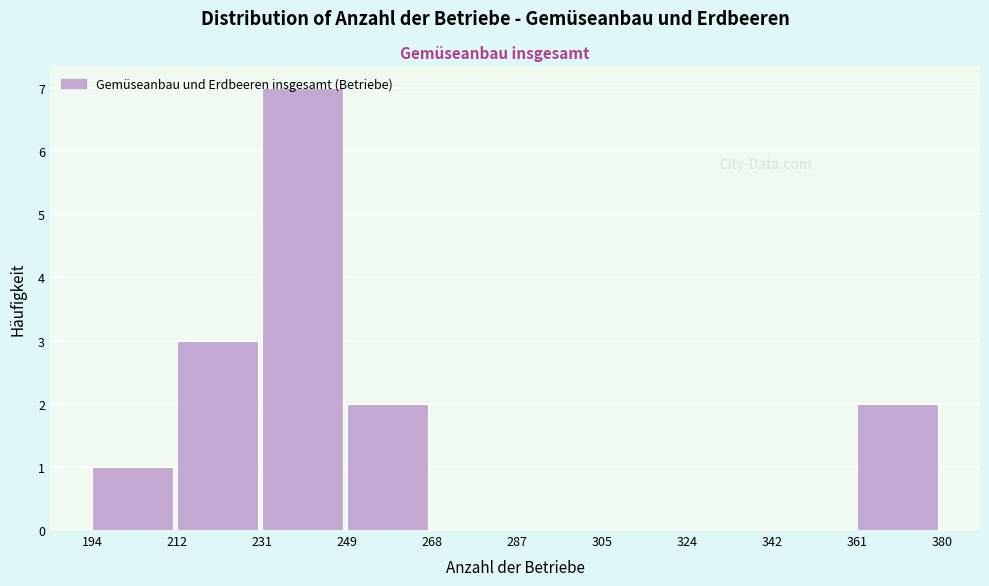

What is the height of the bar covering 231 to 249 on the x-axis? The values are not printed on the chart, so give them approximately, as read against the axis.

7